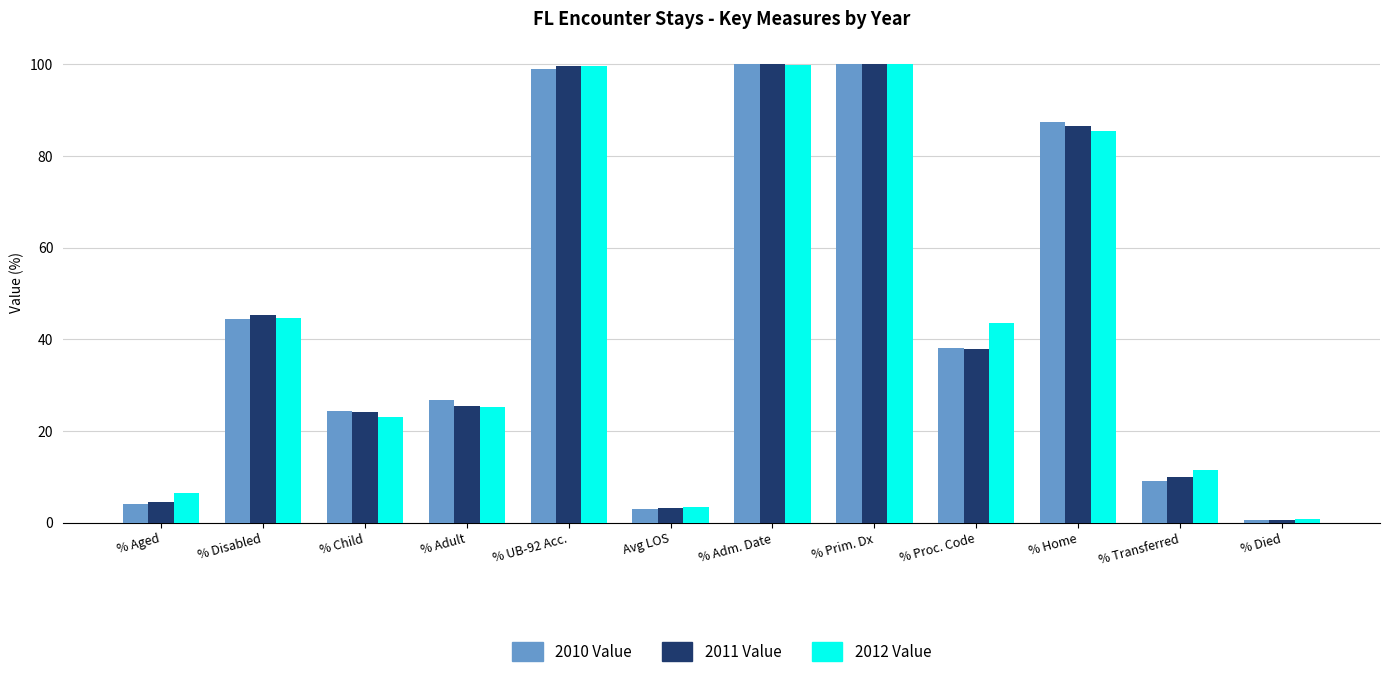

Is the value of 2011 Value at Avg LOS greater than the value of 2010 Value at % Adm. Date?

No